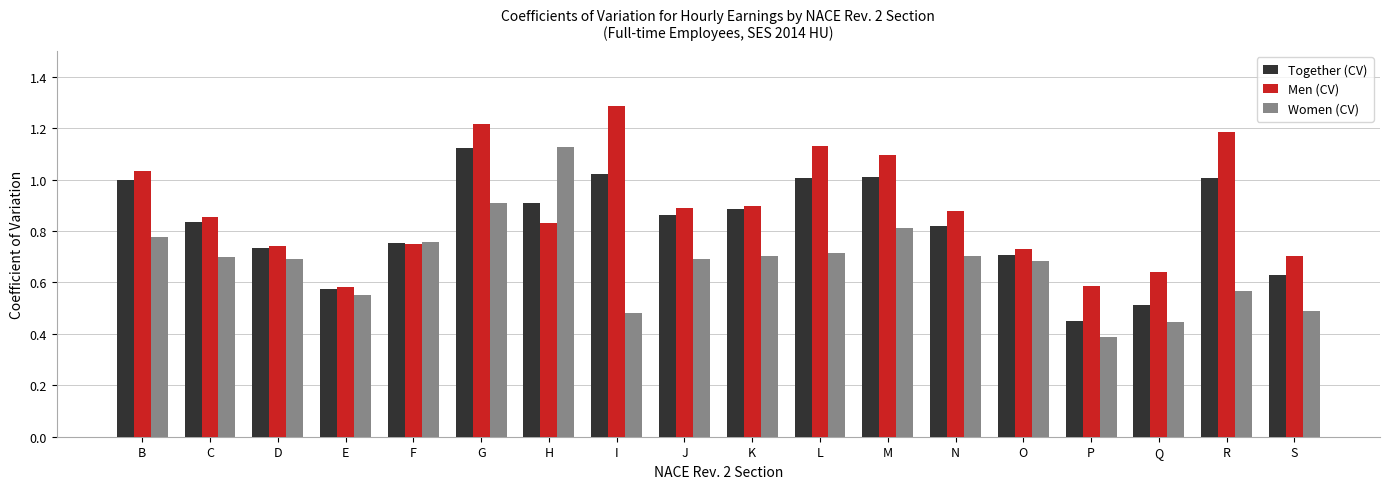

How many categories are shown in the chart?

18